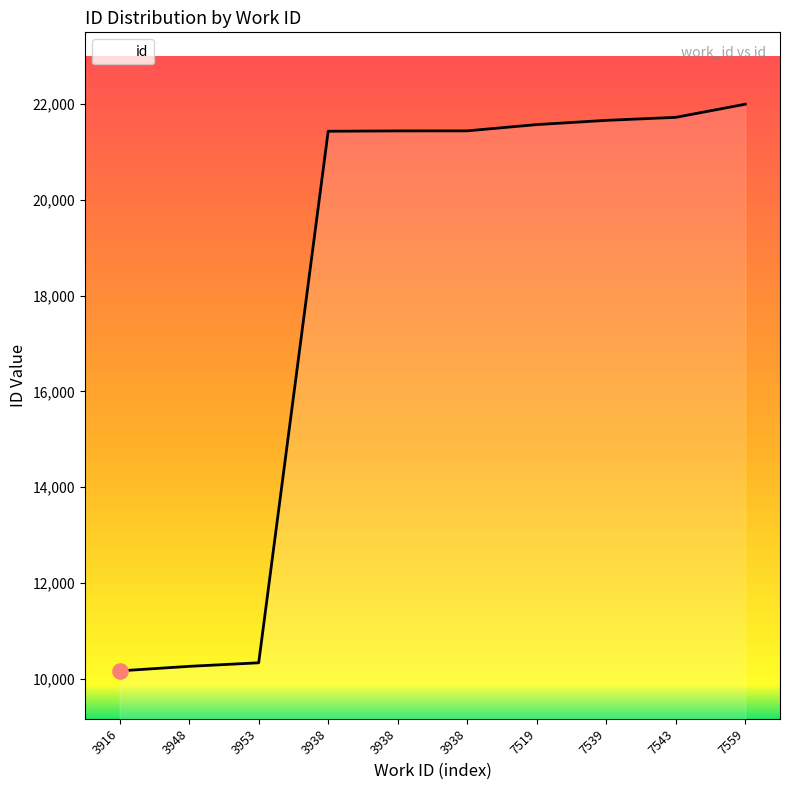

What is the ratio of the value at 3938 to the value at 3948?

2.1